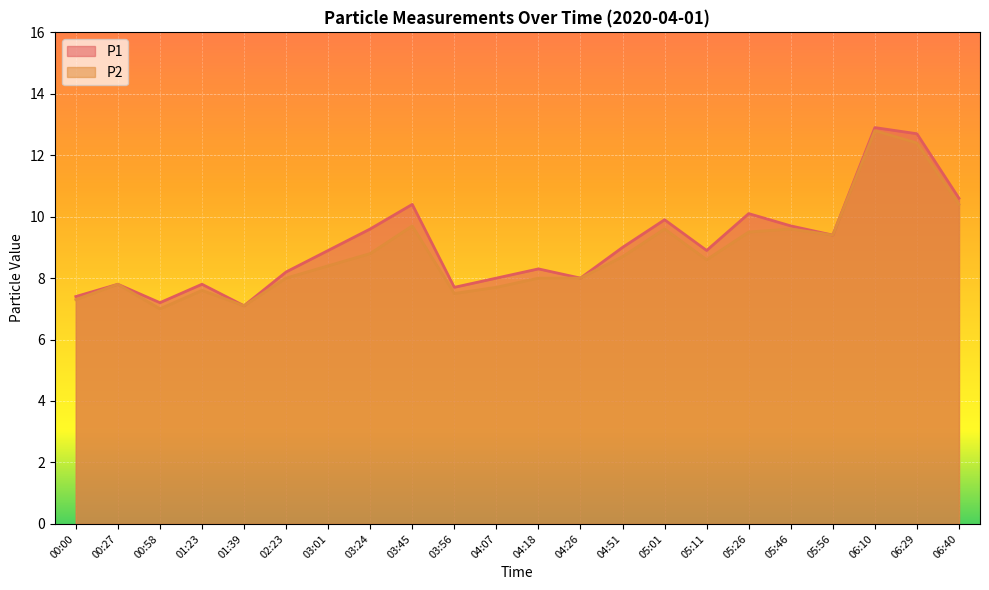

True or false: P1 has a value of 21.5 at 06:10.

False